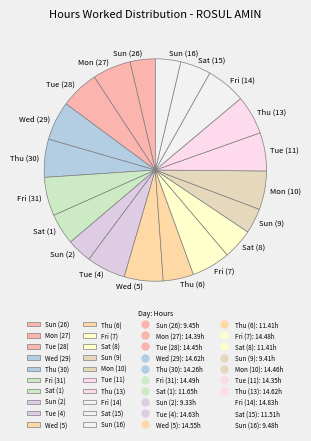

Is it true that Thu (13) is 11% of the pie?

False